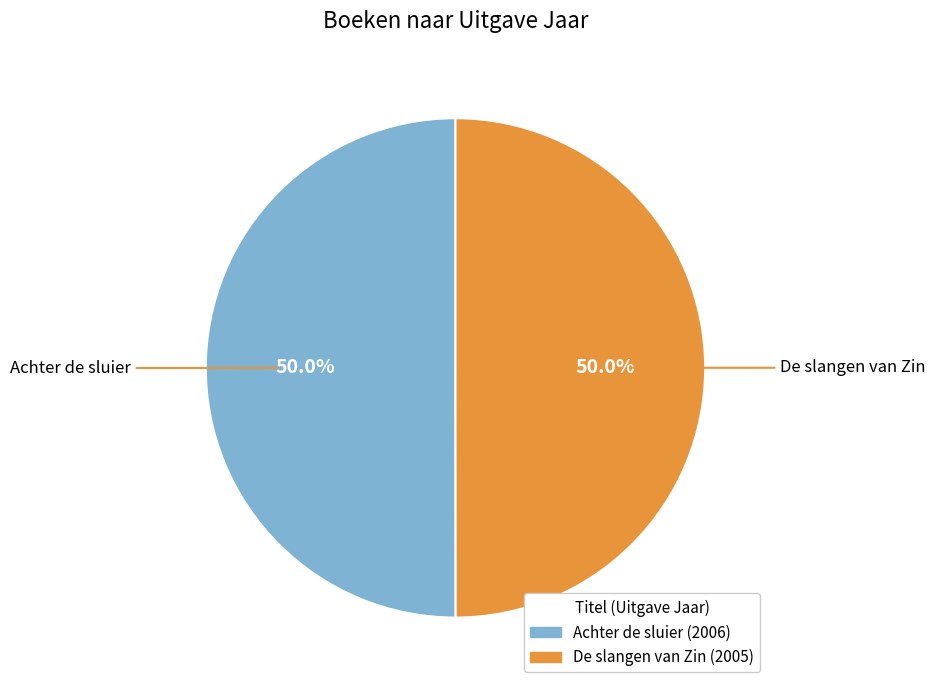

What is the total percentage of Achter de sluier and De slangen van Zin?

100.0%